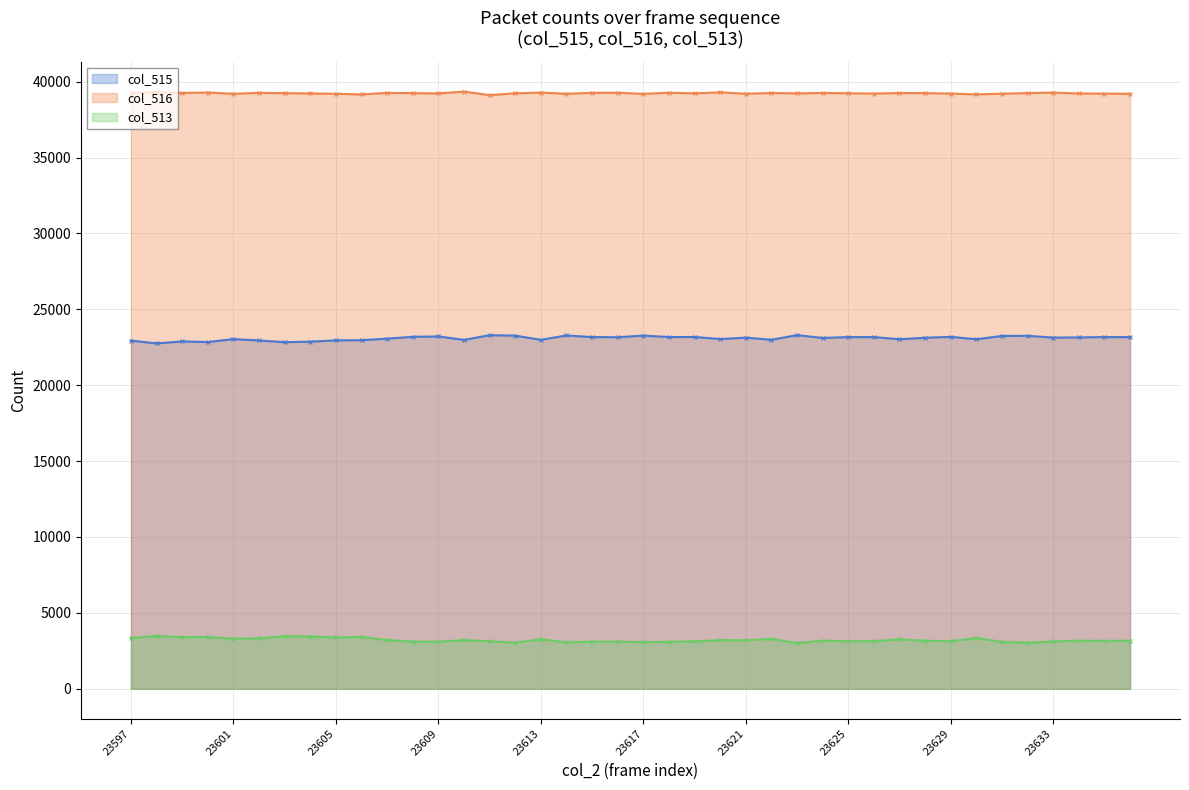

True or false: col_516 and col_513 cross at least once.

False